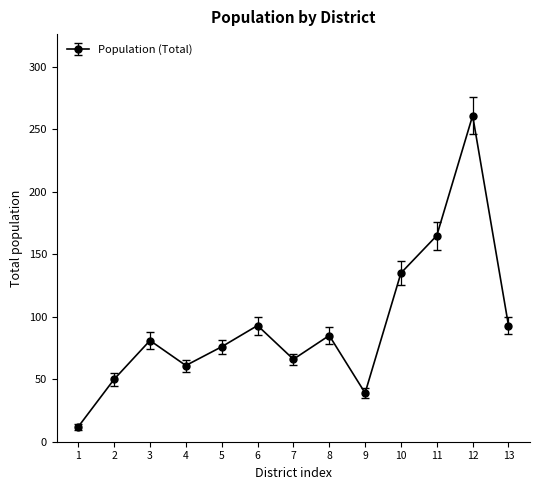

What is the maximum value shown in the chart?

261